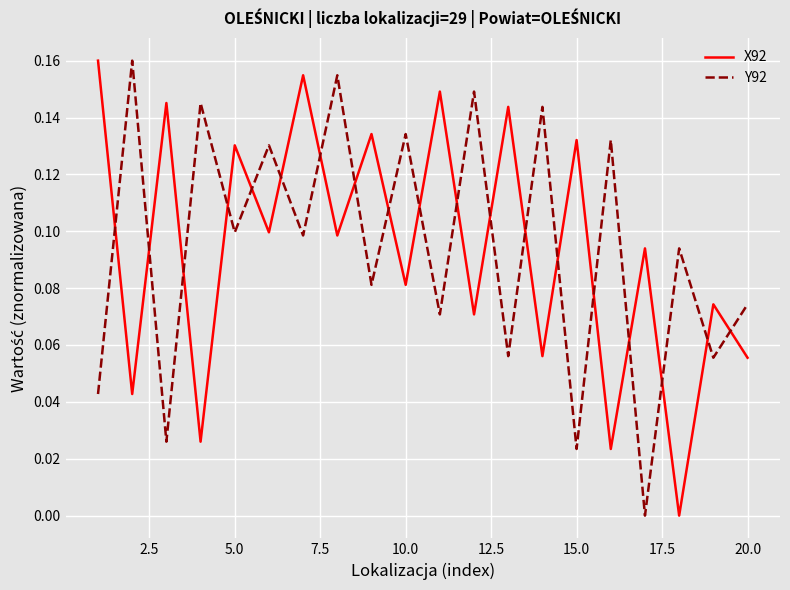

How many times do Y92 and X92 cross each other?

19